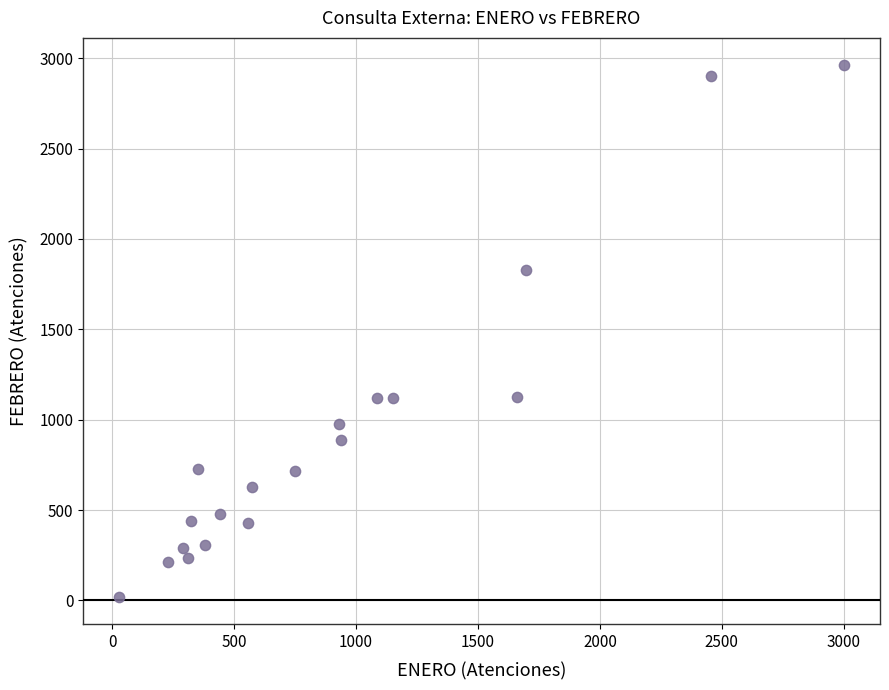

What is the range of X values (max minus min)?

2971